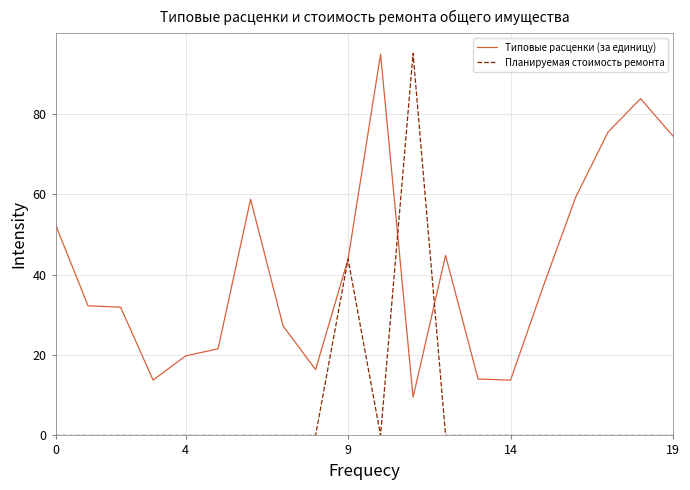

What is the highest value of the Планируемая стоимость ремонта series?

95.0